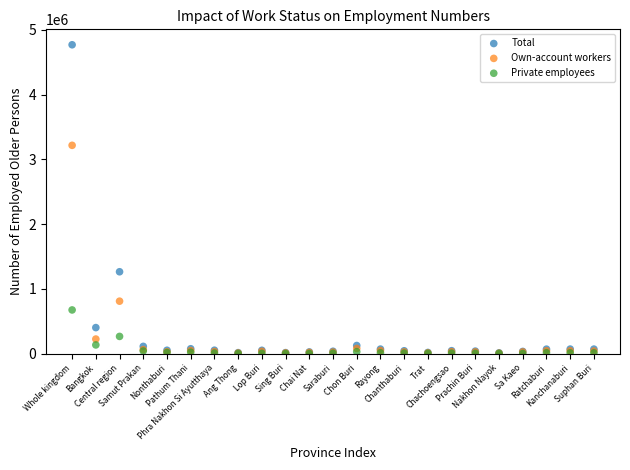

Across all series, what Y value is closest to 2384766?

3215850